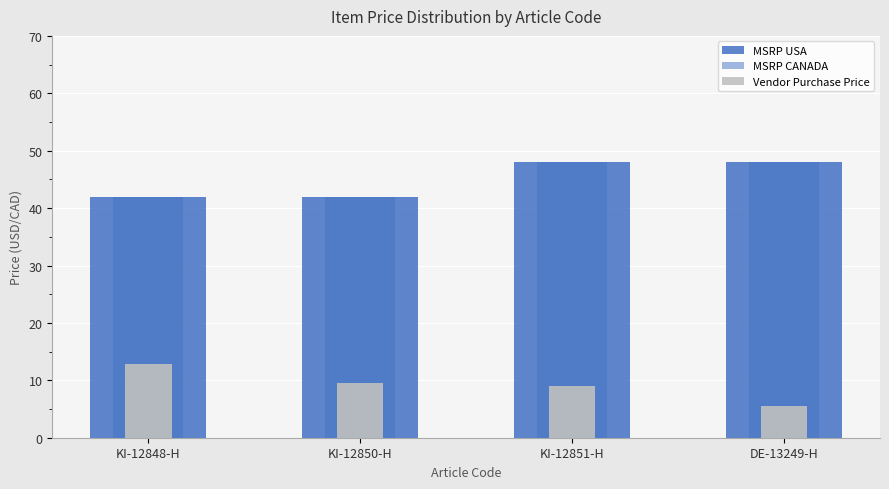

What is the label of the 3rd bar from the left?

KI-12851-H